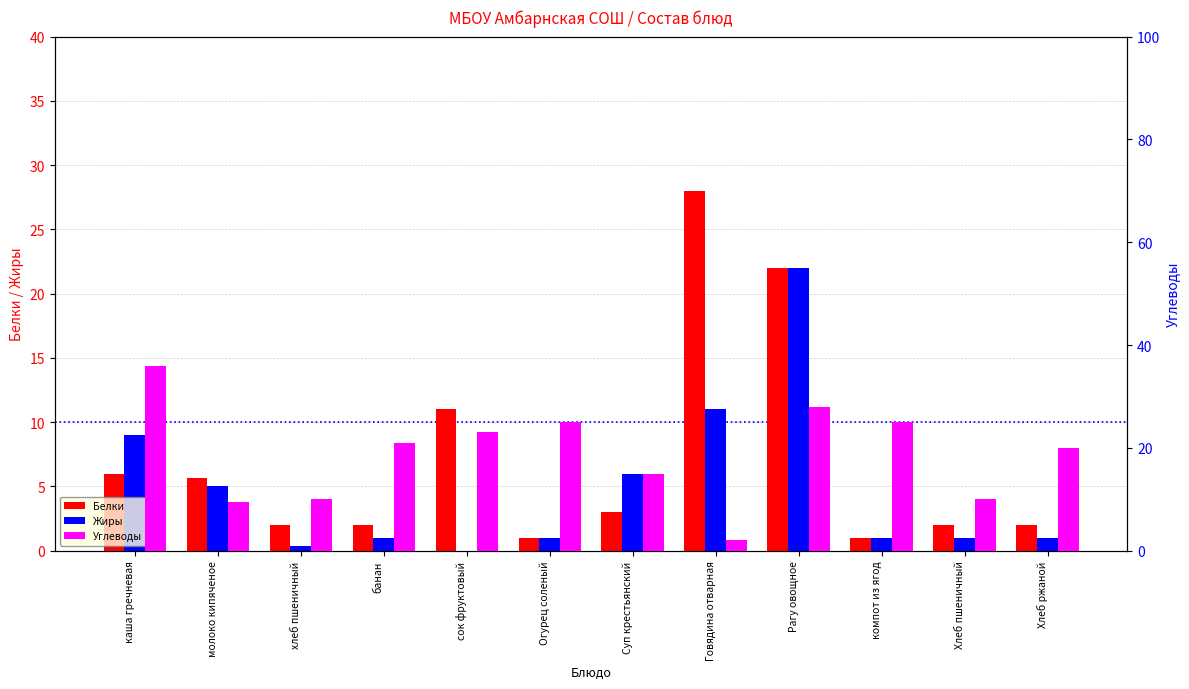

Between Огурец соленый and Суп крестьянский, which series saw the biggest shift?

Углеводы